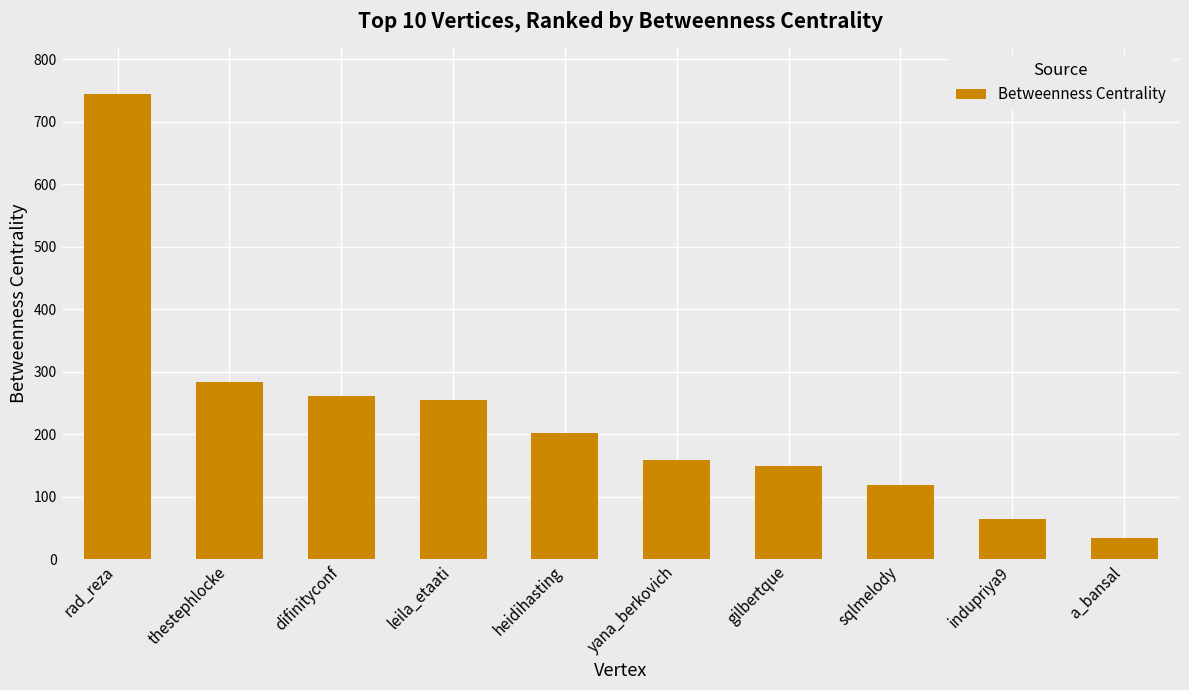

What is the average value?

227.2